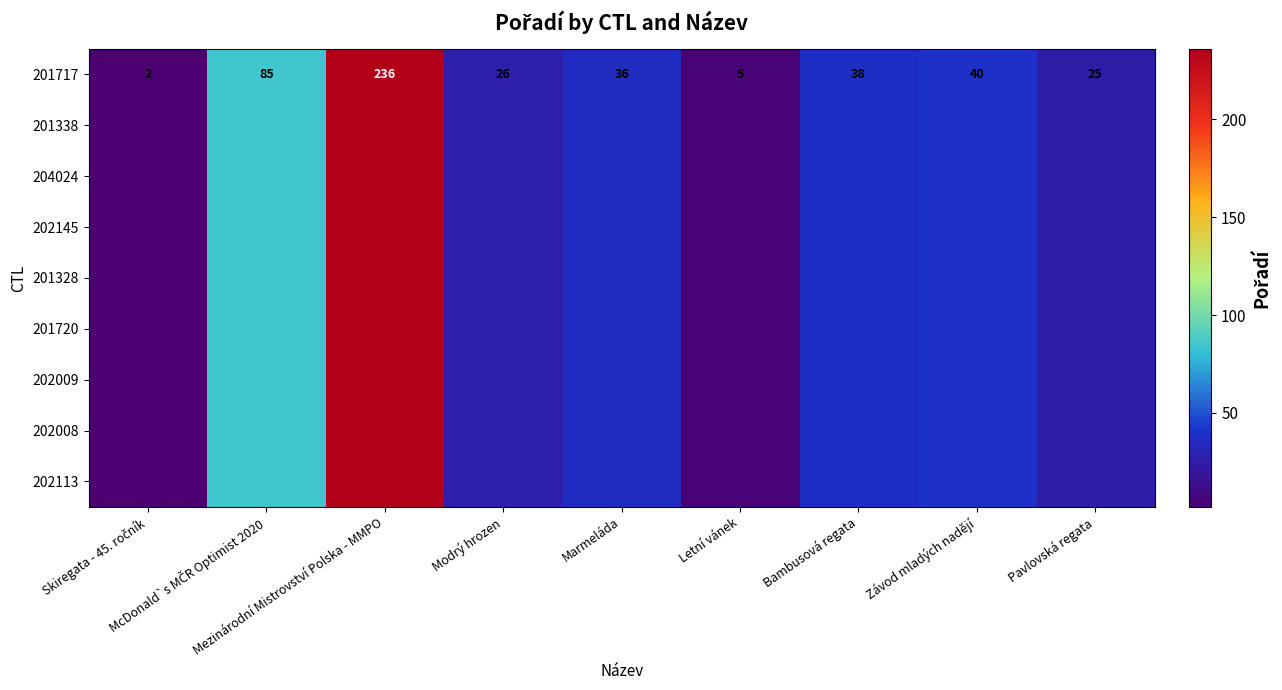

What is the total value across all series at Skiregata - 45. ročník?

18